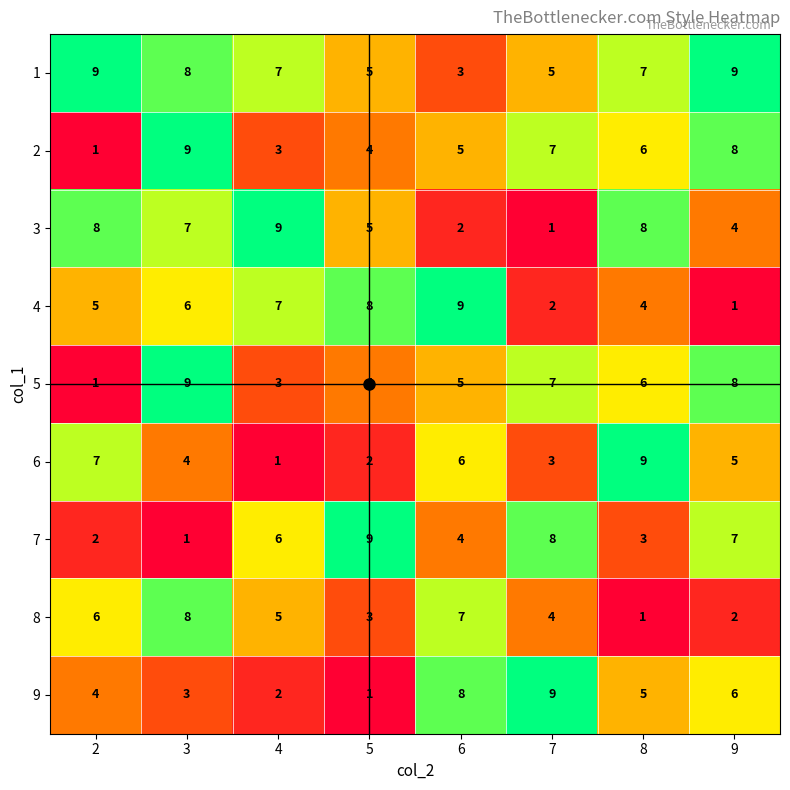

What is the approximate value of 7 at 9?

7